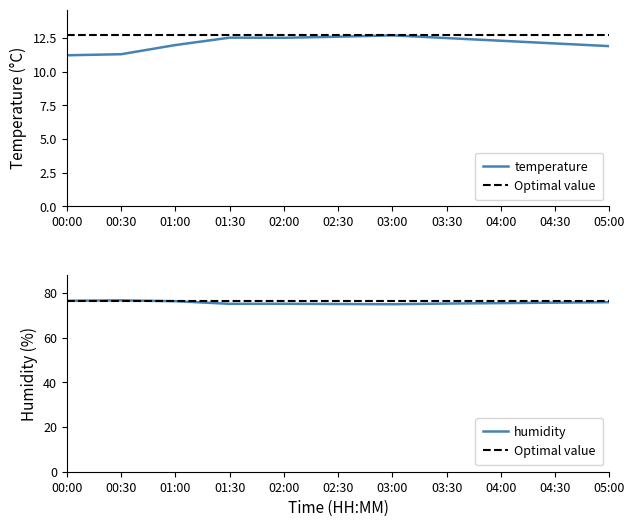

Reading left to right, what are all the values shown in this chart?

temperature: 00:00=11.2	00:30=11.3	01:00=12.0	01:30=12.5	02:00=12.5	02:30=12.6	03:00=12.7	03:30=12.5	04:00=12.3	04:30=12.1	05:00=11.9
humidity: 00:00=76.5	00:30=76.7	01:00=76.4	01:30=75.2	02:00=75.2	02:30=75.1	03:00=75.0	03:30=75.3	04:00=75.5	04:30=75.7	05:00=75.9